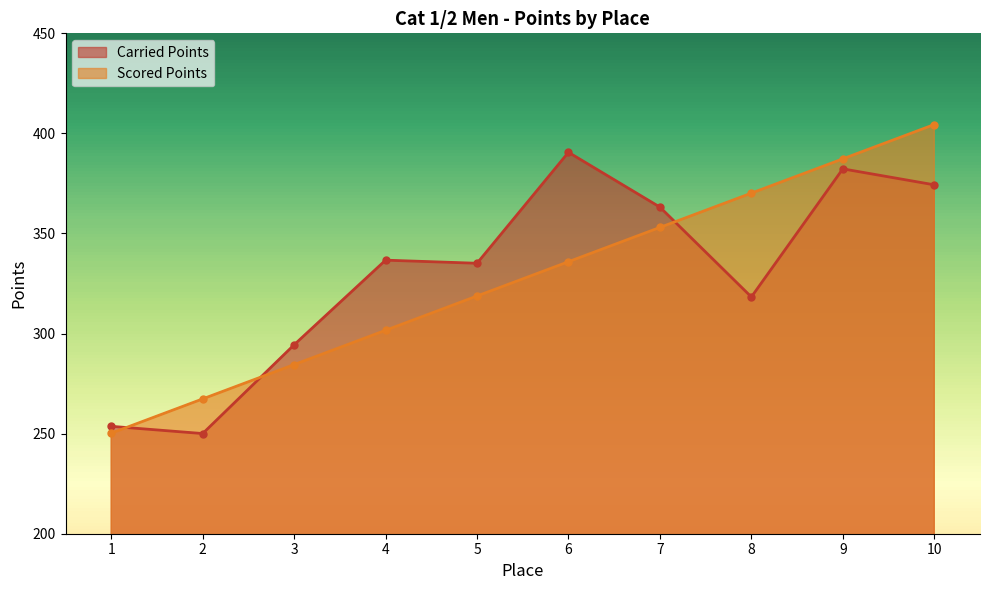

Rank the categories by Carried Points value from highest to lowest.

6, 9, 10, 7, 4, 5, 8, 3, 1, 2